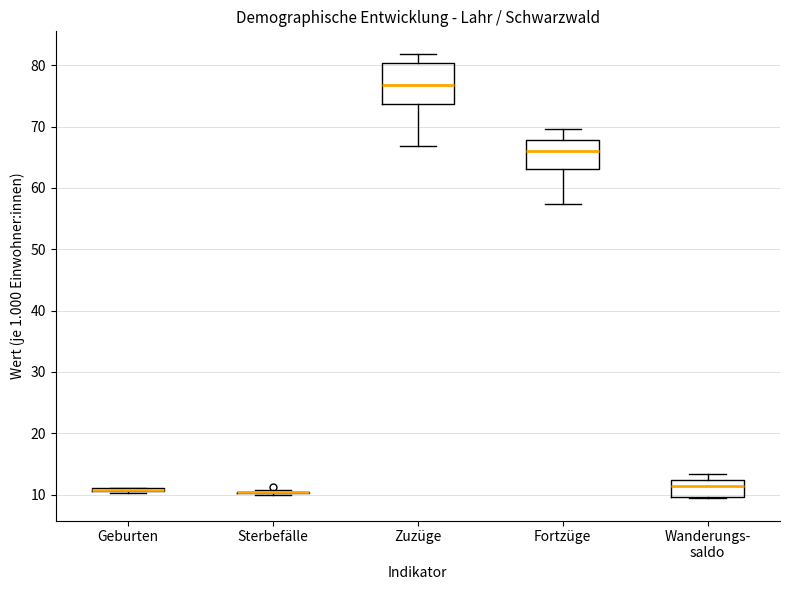

Where is the lower edge of the box for Zuzüge on the y-axis? The values are not printed on the chart, so give them approximately, as read against the axis.

74